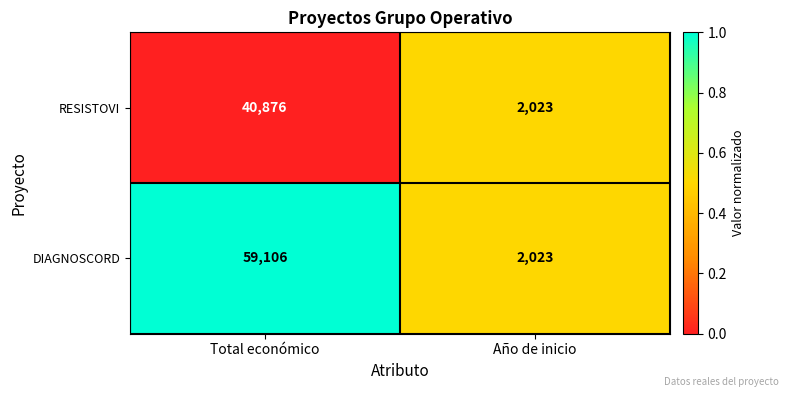

Which series has the widest spread of values?

DIAGNOSCORD